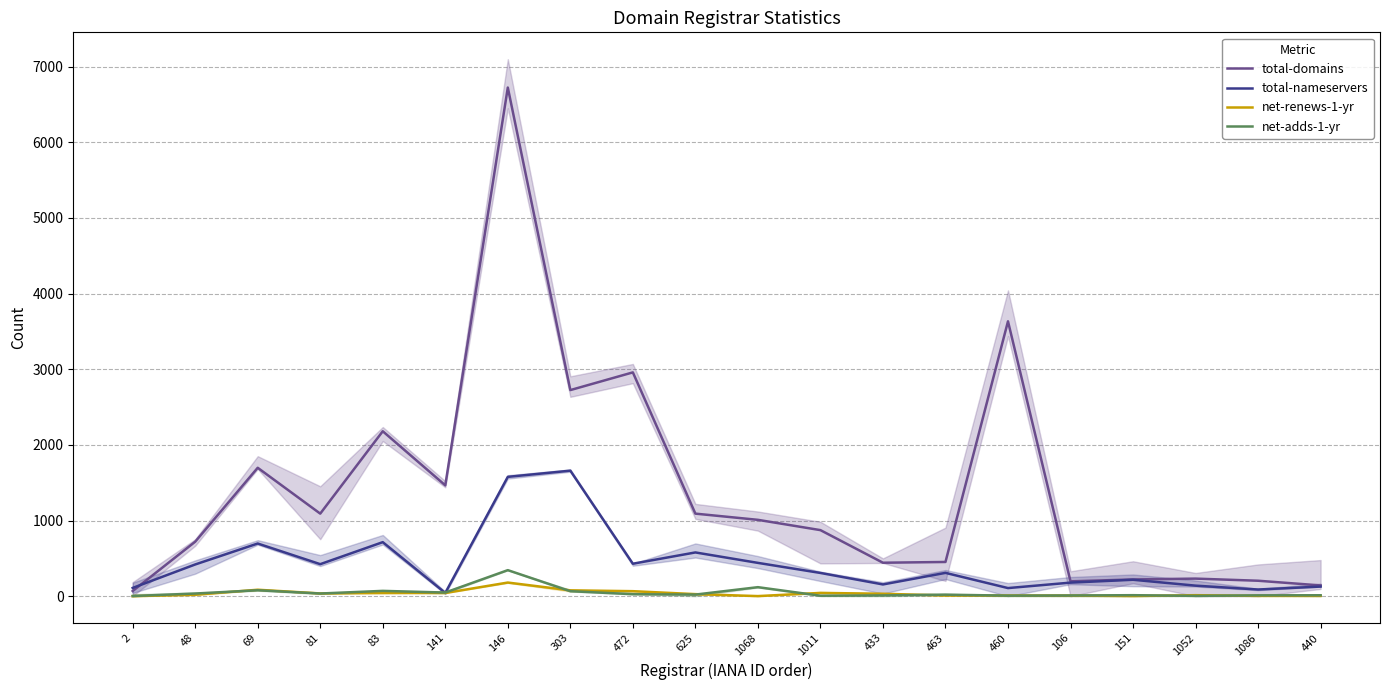

Reading left to right, what are all the values shown in this chart?

total-domains: 2=68	48=720	69=1697	81=1091	83=2180	141=1465	146=6723	303=2724	472=2958	625=1091	1068=1009	1011=873	433=442	463=452	460=3633	106=196	151=221	1052=232	1086=204	440=142
total-nameservers: 2=109	48=419	69=696	81=423	83=714	141=43	146=1577	303=1659	472=429	625=578	1068=440	1011=307	433=155	463=308	460=107	106=179	151=217	1052=139	1086=88	440=127
net-renews-1-yr: 2=0	48=19	69=85	81=36	83=45	141=42	146=180	303=77	472=66	625=27	1068=1	1011=43	433=32	463=9	460=9	106=8	151=2	1052=13	1086=4	440=4
net-adds-1-yr: 2=2	48=35	69=78	81=35	83=70	141=48	146=344	303=66	472=26	625=21	1068=119	1011=6	433=10	463=20	460=7	106=9	151=13	1052=4	1086=11	440=12